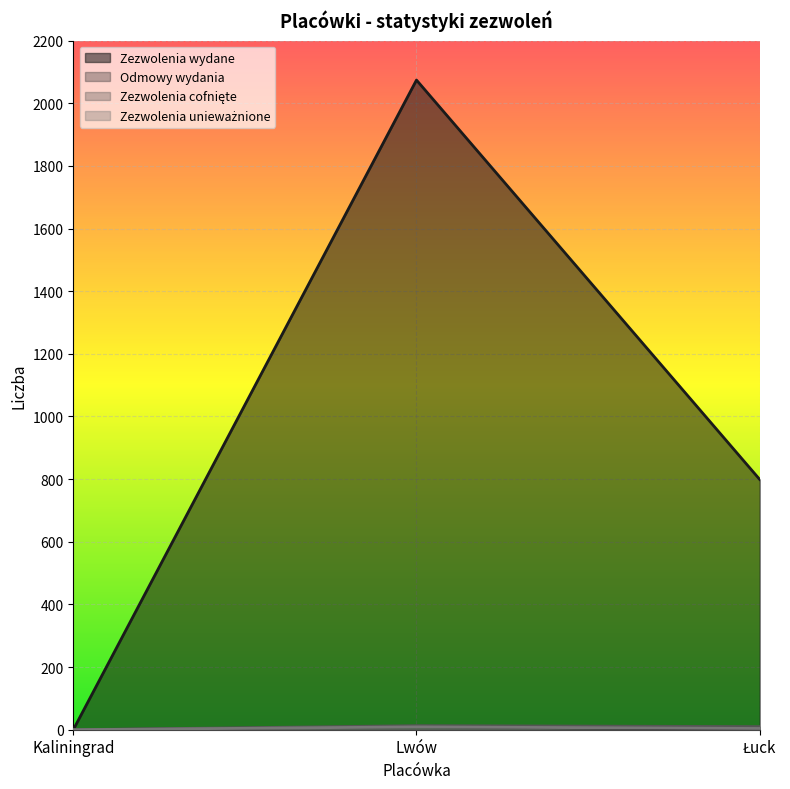

What is the spread (max minus min) of values at Łuck?

798